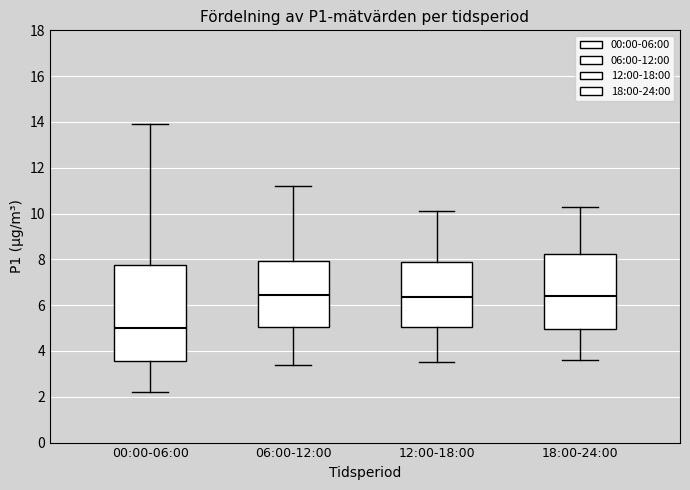

Comparing the boxes themselves (not the whiskers), which one is the tallest?

00:00-06:00